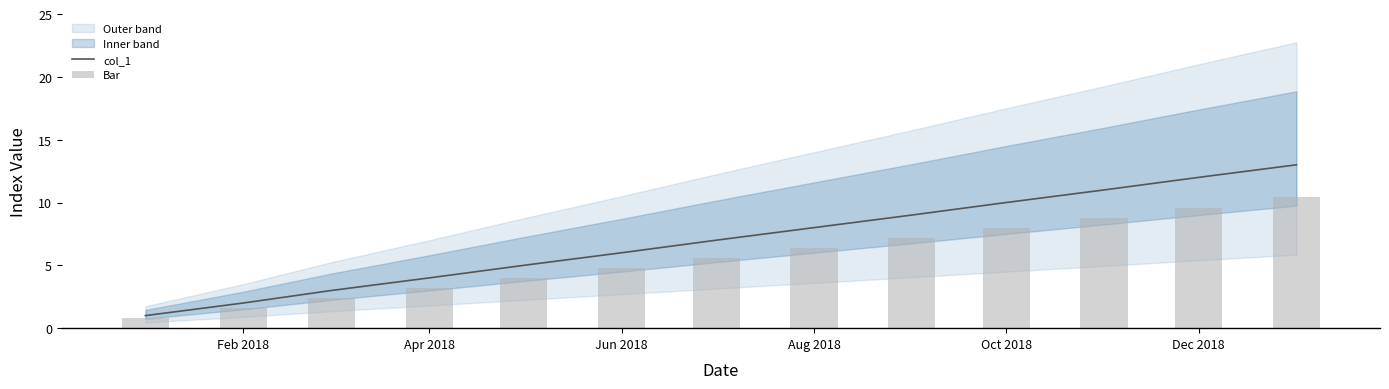

The col_1 series shows 12 at Dec 2018. True or false?

True